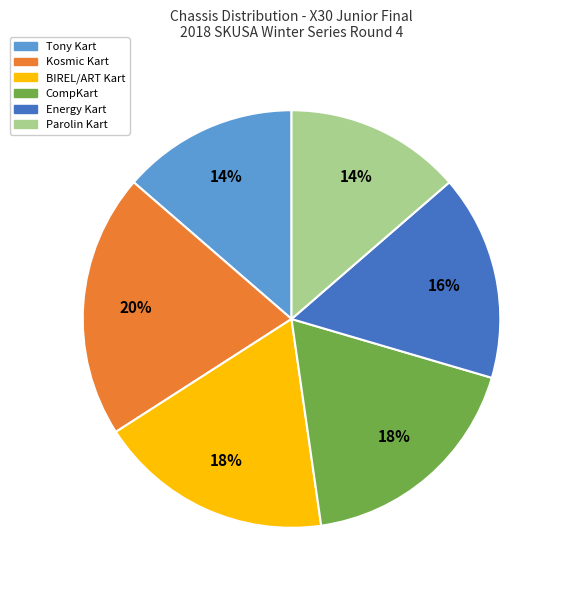

Which has a higher value, Parolin Kart or Energy Kart?

Energy Kart